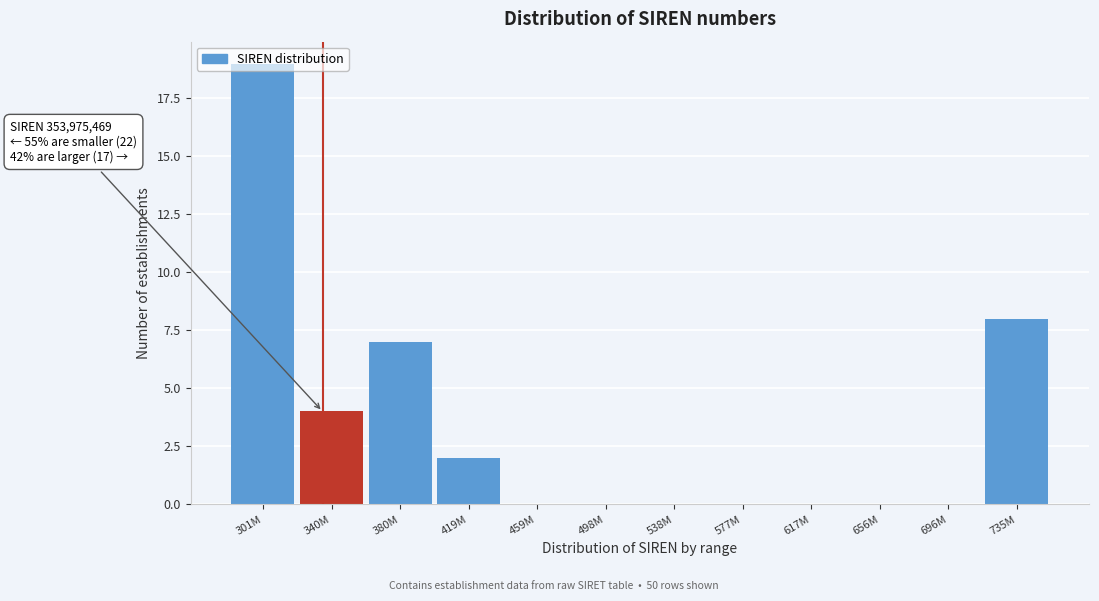

What is the sum of all values?

40